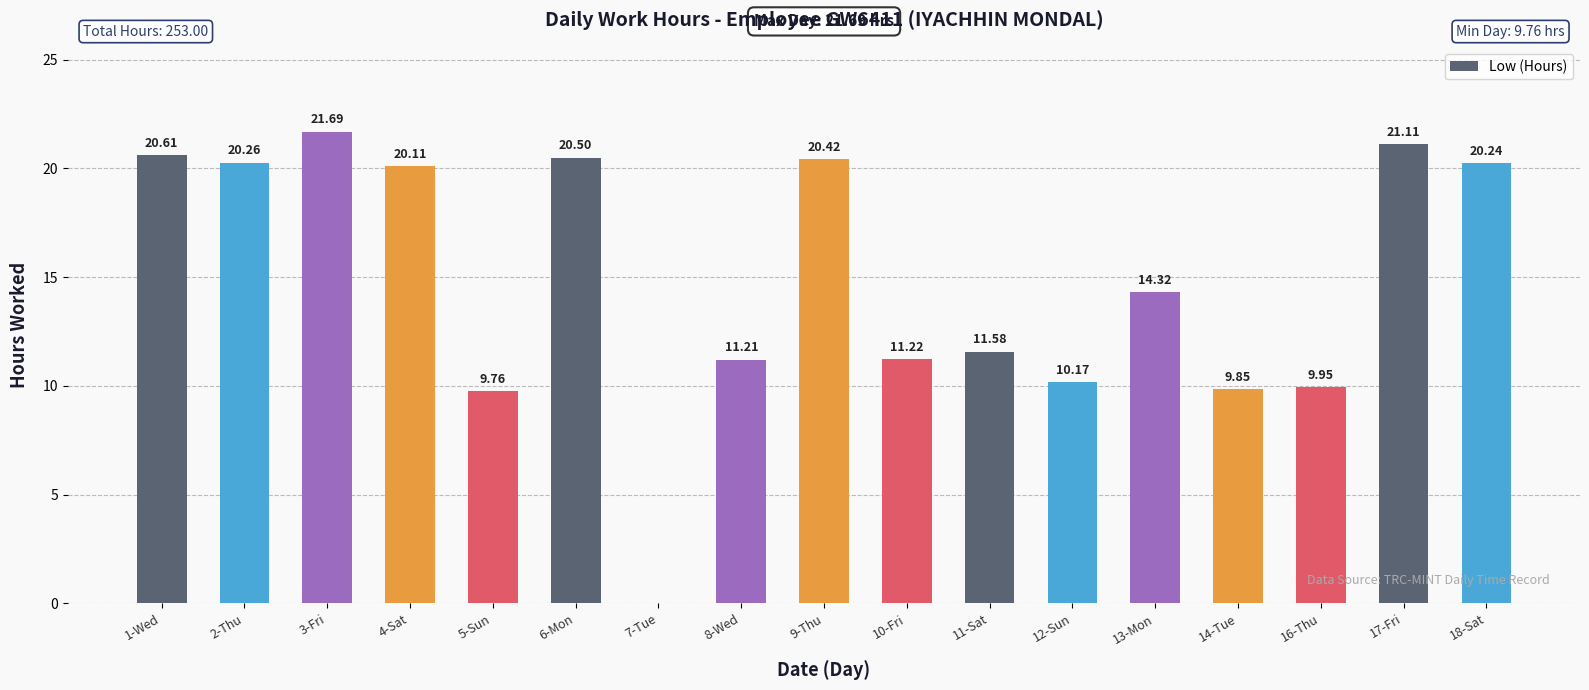

At which label is the value closest to 10?

16-Thu